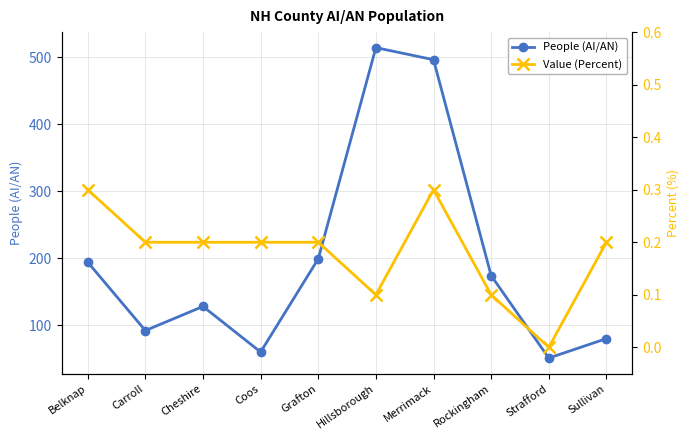

What is the value of the Value (Percent) point at the 6th from the left?

0.1